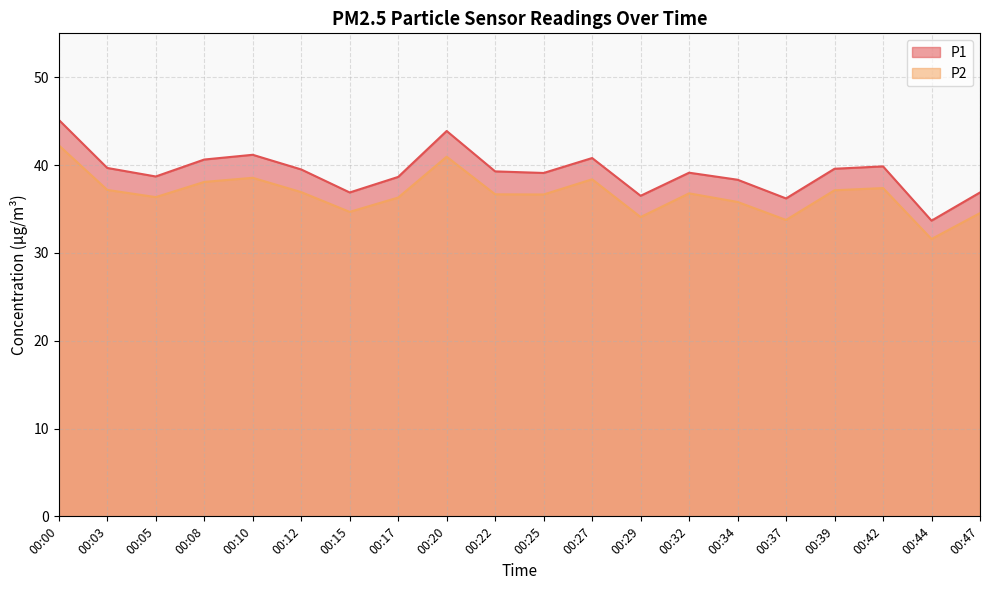

True or false: P1 and P2 cross at least once.

False